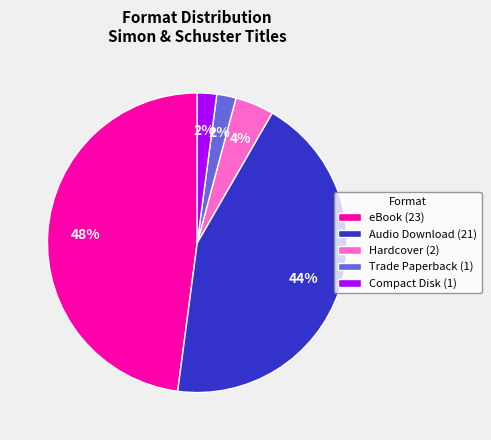

To the nearest percent, what is the difference between the largest and smallest slice percentages?

46%